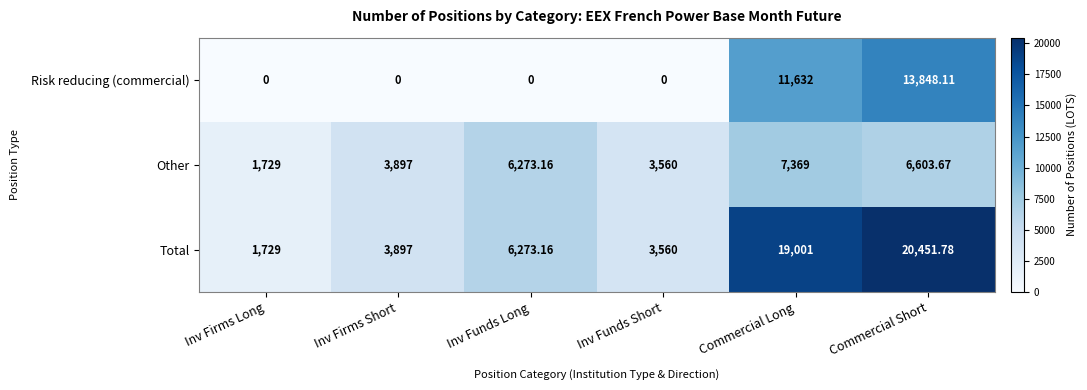

Rank the series at Commercial Short from highest to lowest value.

Total, Risk reducing (commercial), Other